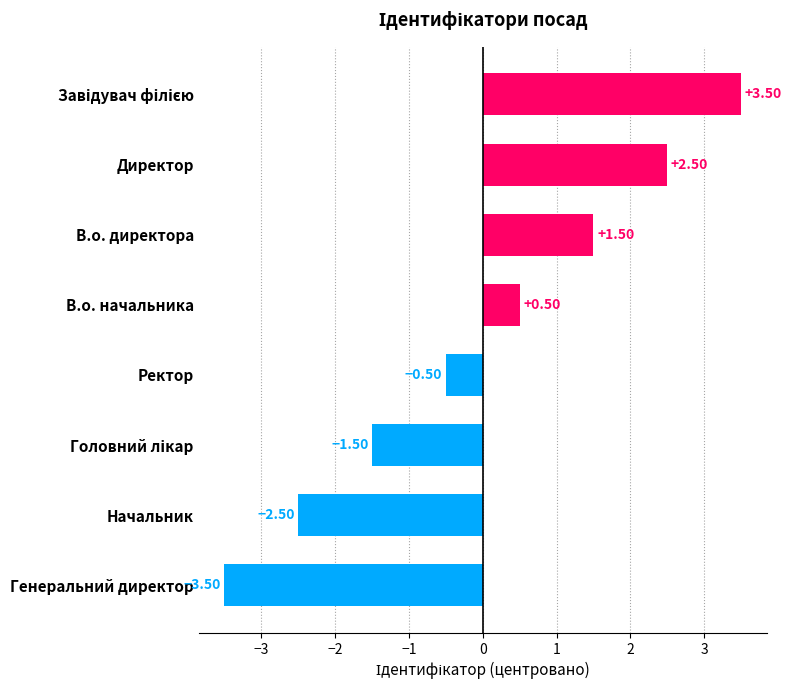

Where is the data nearest to the value 0?

Ректор